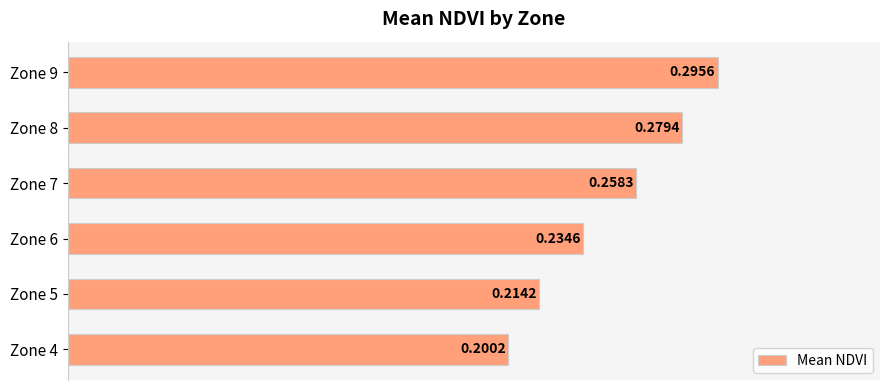

Rank the categories by value from highest to lowest.

Zone 9, Zone 8, Zone 7, Zone 6, Zone 5, Zone 4